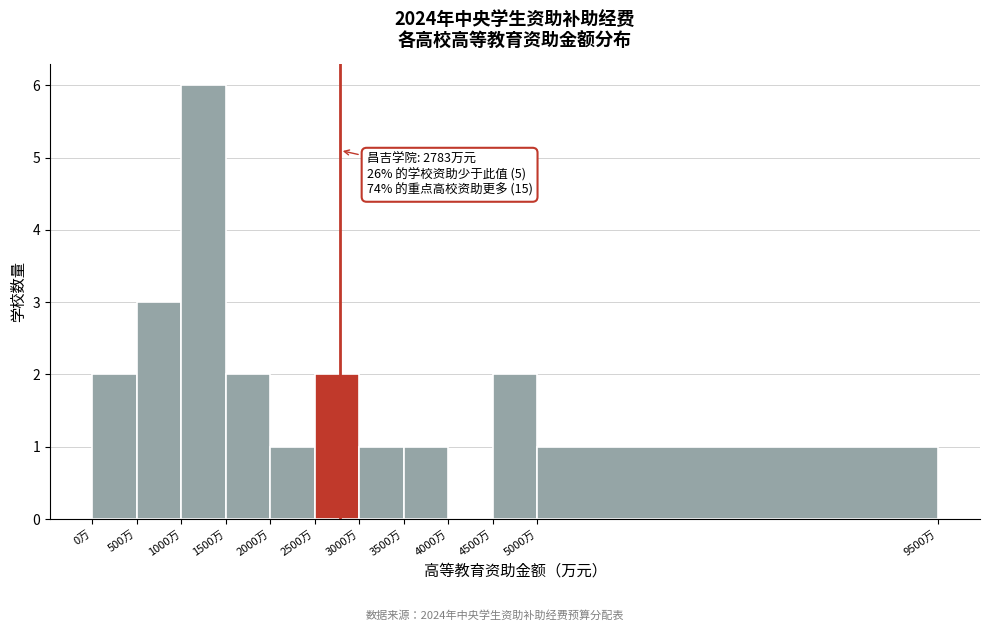

Over which range of the x-axis is the bar tallest?

1000 to 1500